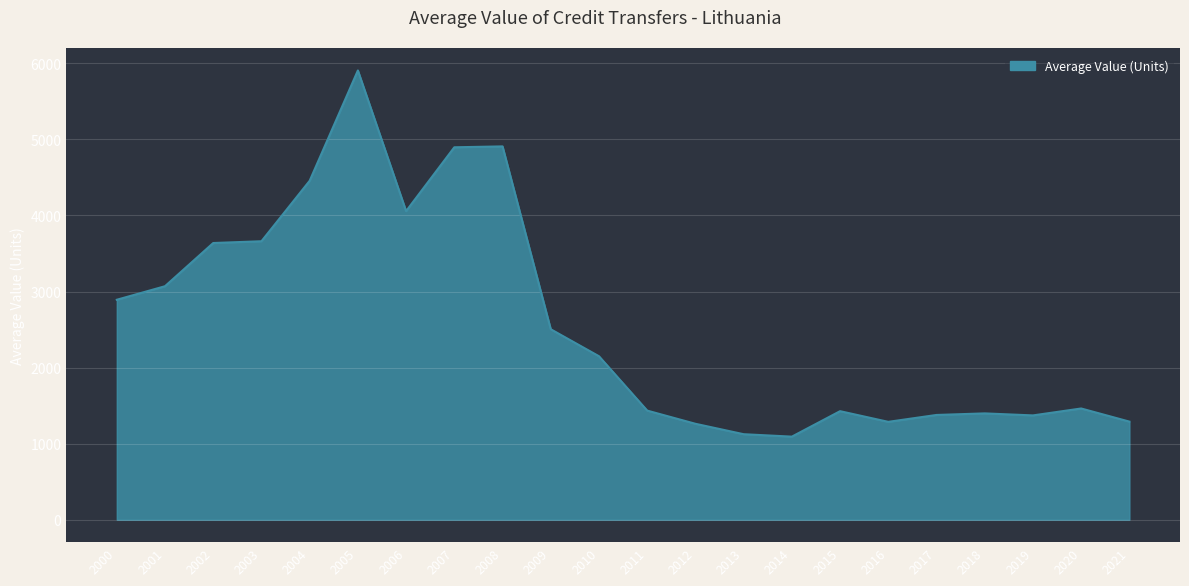

Count the number of values greater than 2149.

11